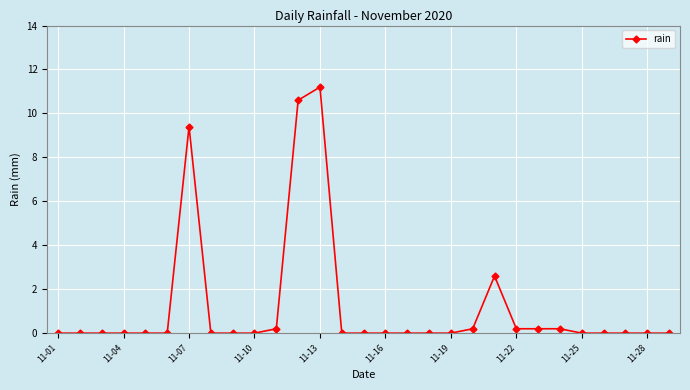

What is the average value?

1.2